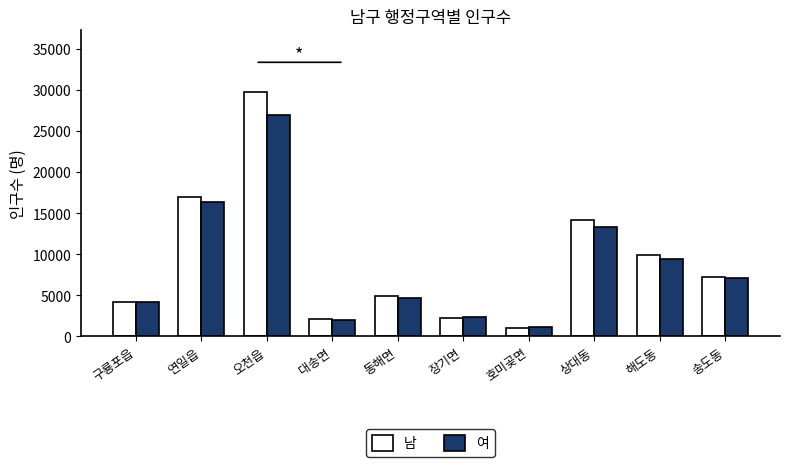

What is the minimum value for 남?

1010